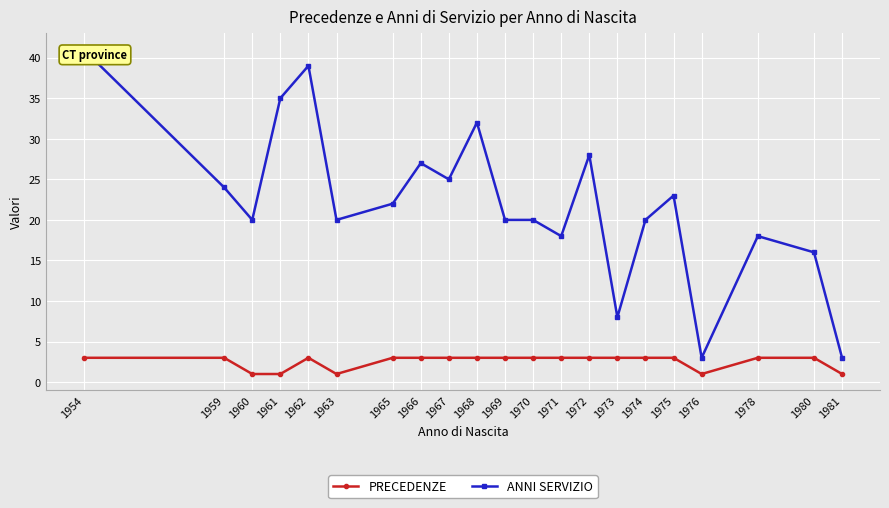

Which category has the highest value across all series?

1954